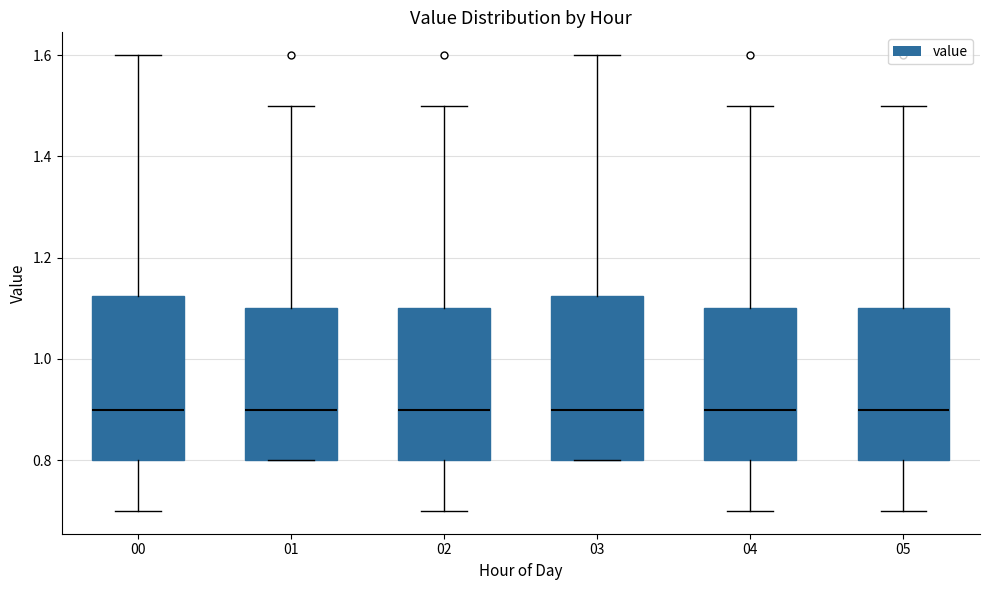

Where does the median line of the box at x = 00 sit on the y-axis? The values are not printed on the chart, so give them approximately, as read against the axis.

0.90